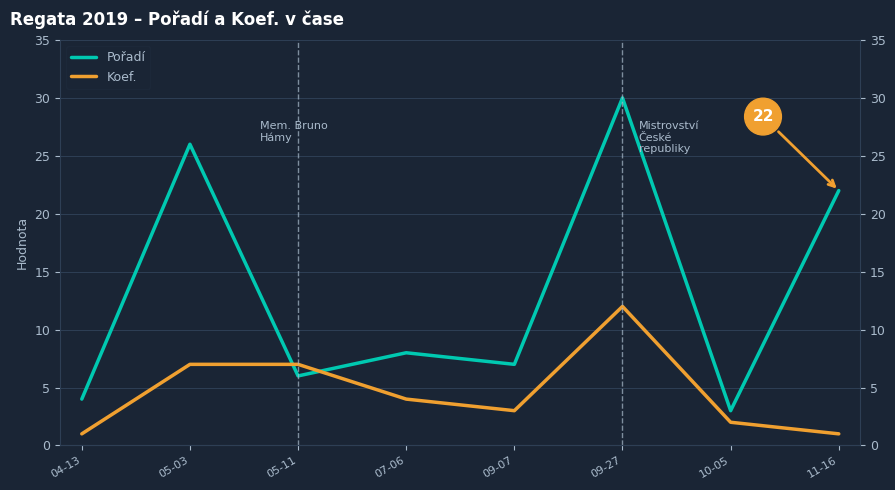

Rank the series by their average value, from lowest to highest.

Koef., Pořadí